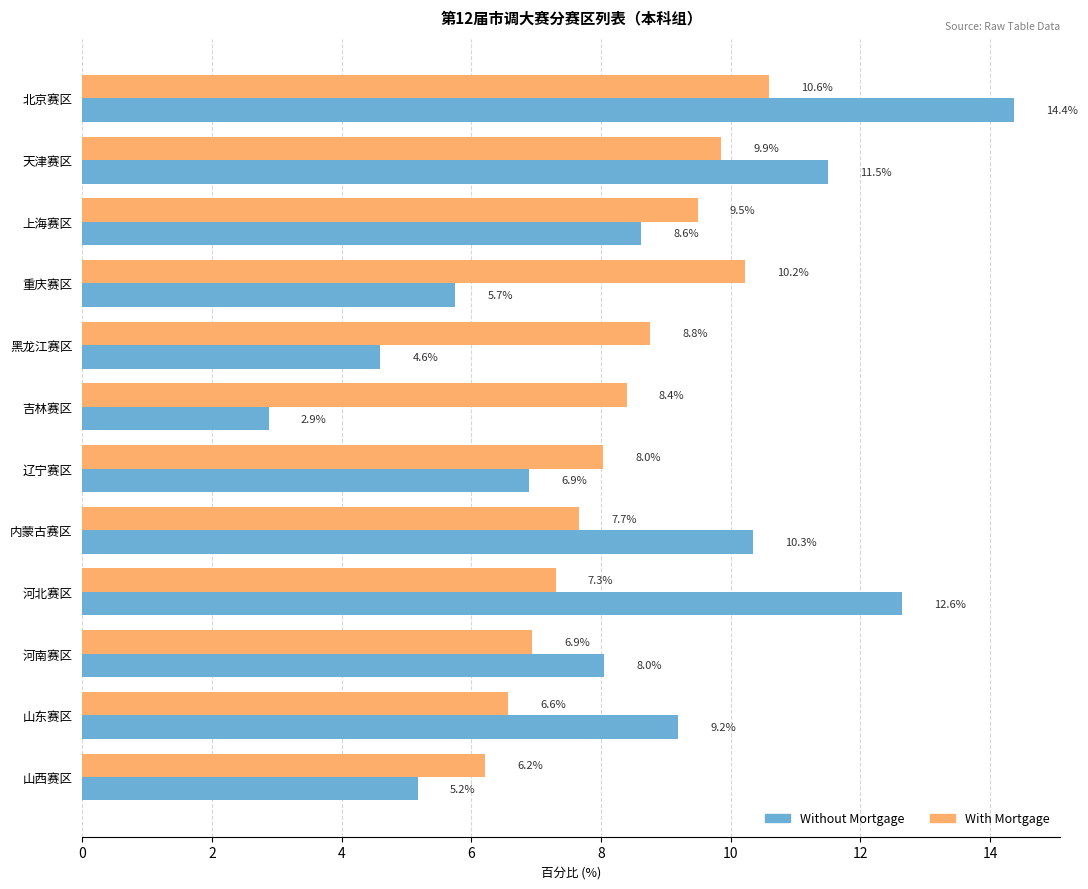

Is it true that Without Mortgage equals 12.6 at 河北赛区?

True